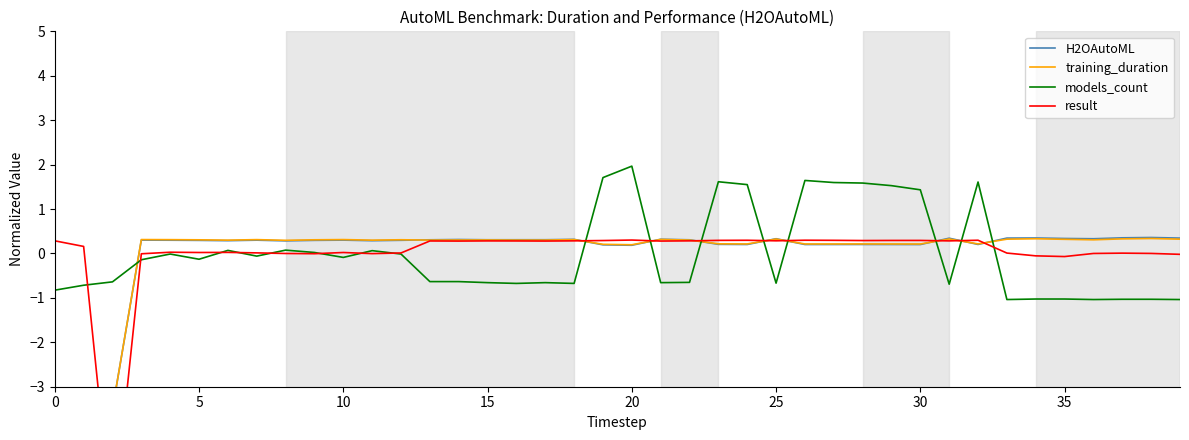

What is the highest value of the models_count series?

2.0